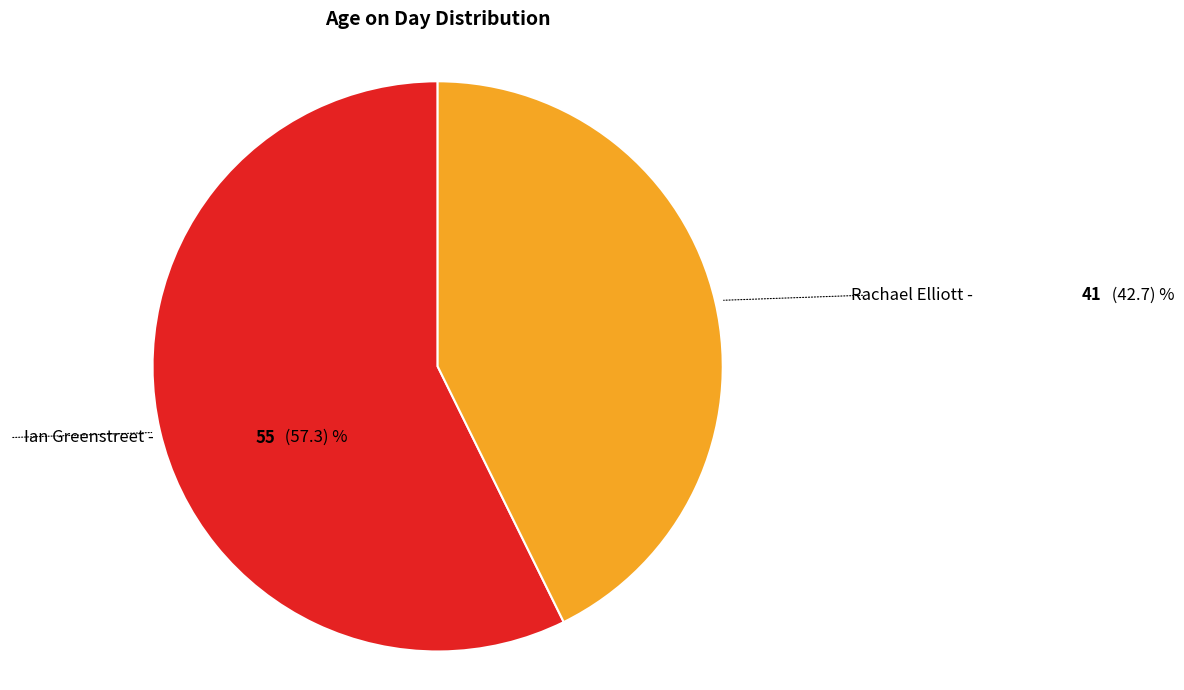

Between Rachael Elliott and Ian Greenstreet, which is larger?

Ian Greenstreet